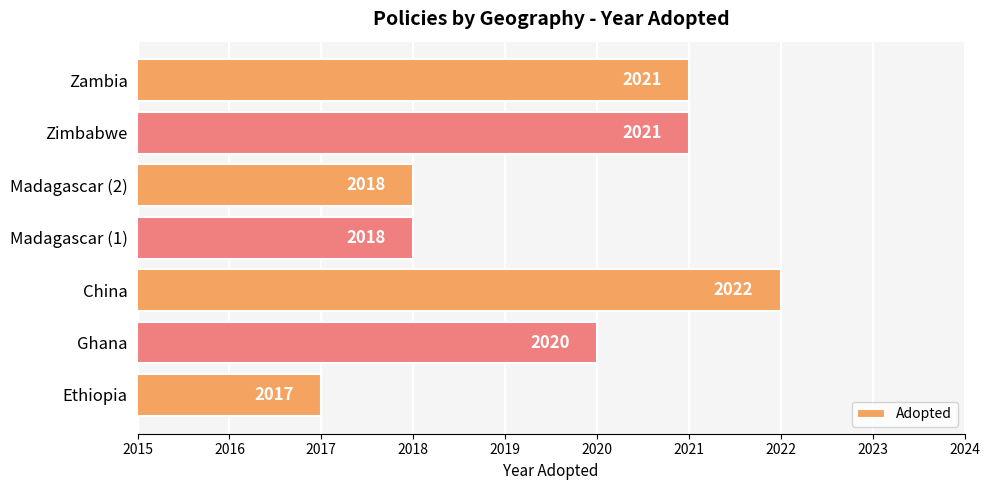

Read the value at China.

2022